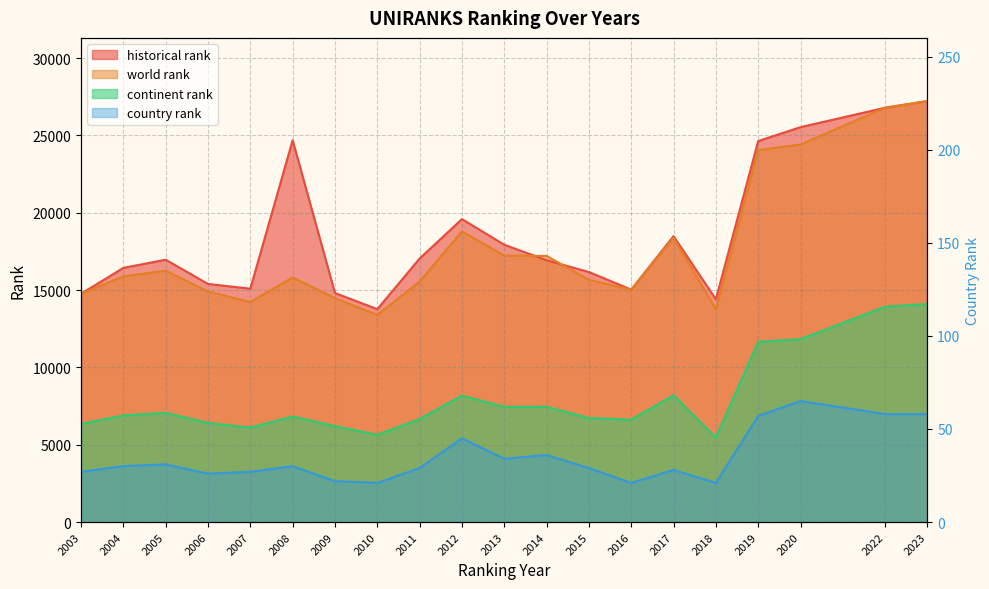

Which series changed the most between 2014 and 2020?

historical rank